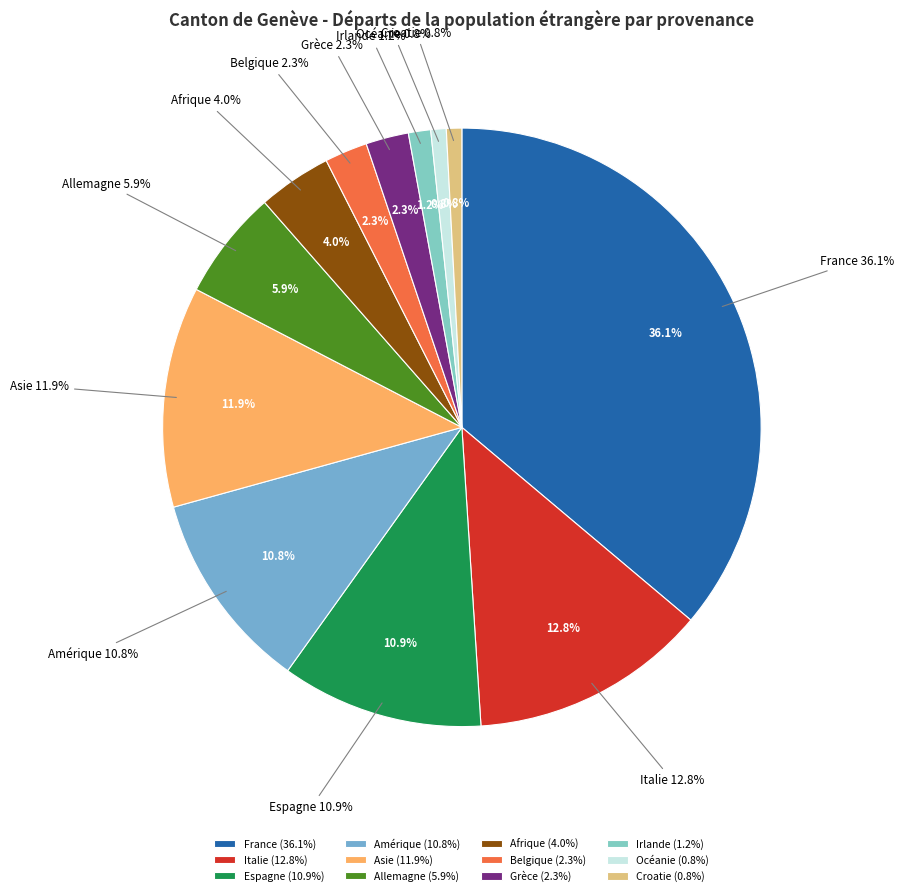

To the nearest percent, what is the difference between the largest and smallest slice percentages?

35%